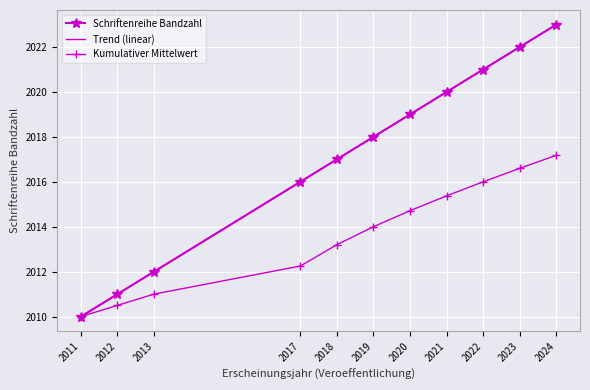

True or false: Schriftenreihe Bandzahl has more than 0 points higher than both neighbors.

False